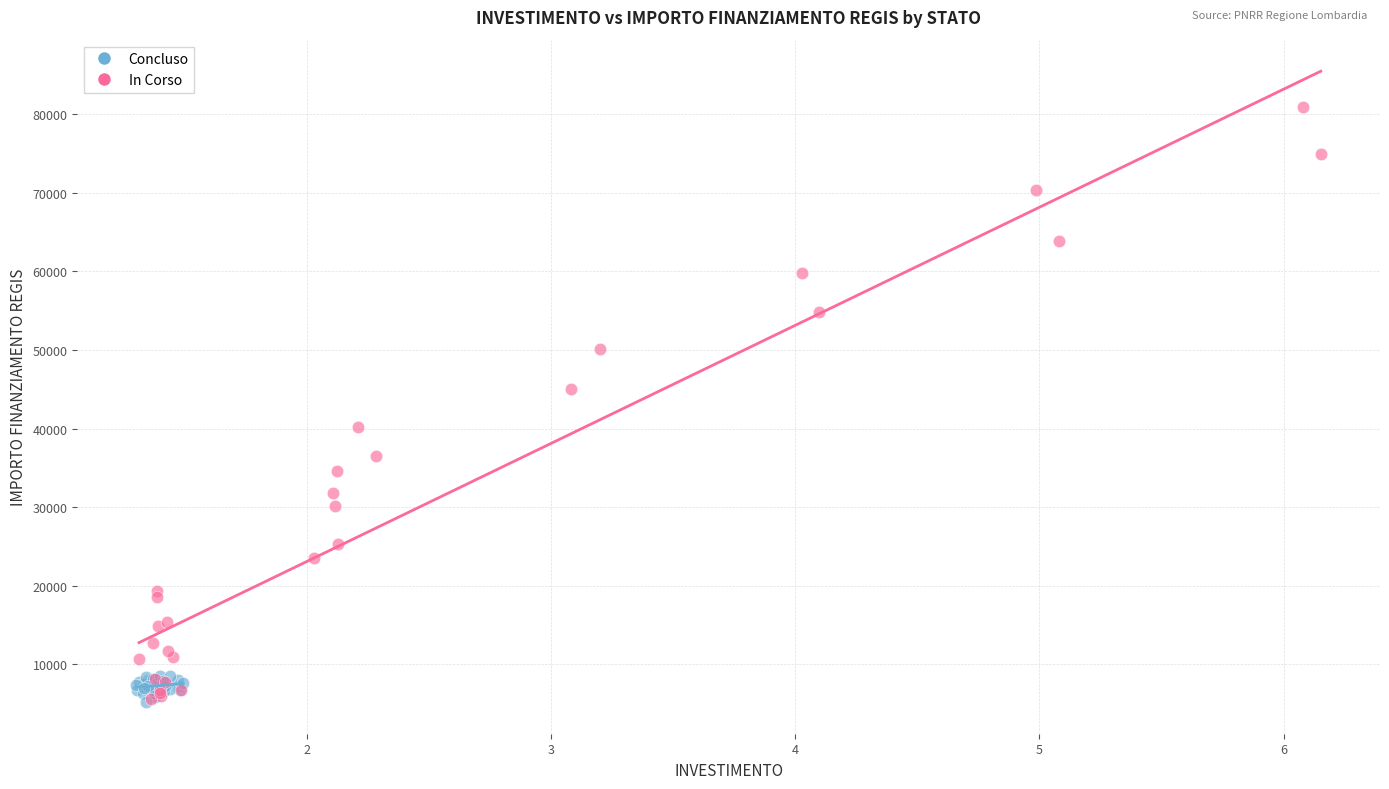

Which series contains the highest Y value?

In Corso